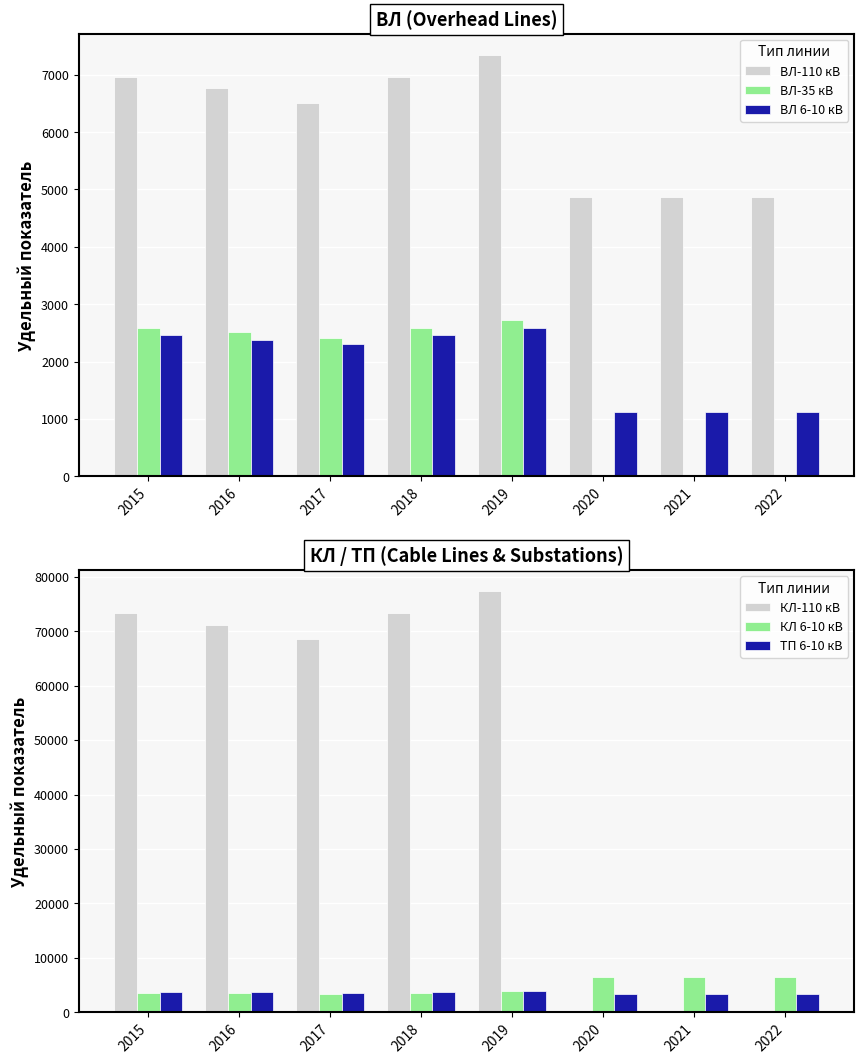

Which series has the widest spread of values?

КЛ-110 кВ